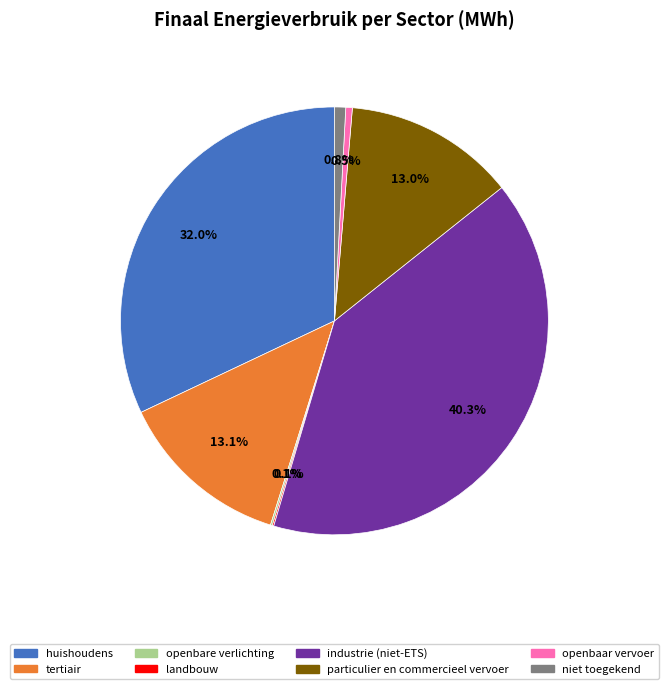

To the nearest percent, what portion does tertiair represent?

13%